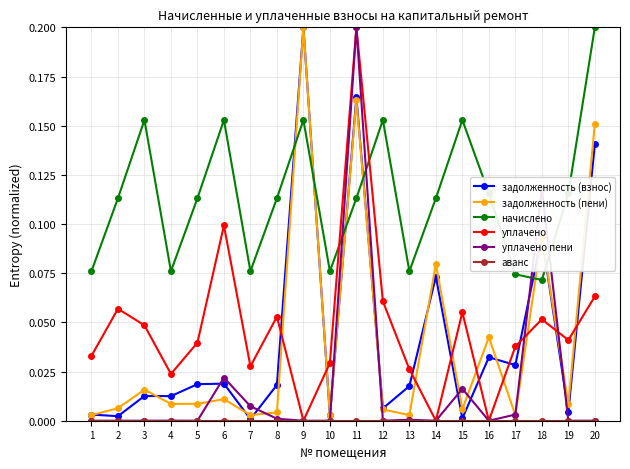

True or false: задолженность (взнос) and задолженность (пени) intersect in this chart.

True